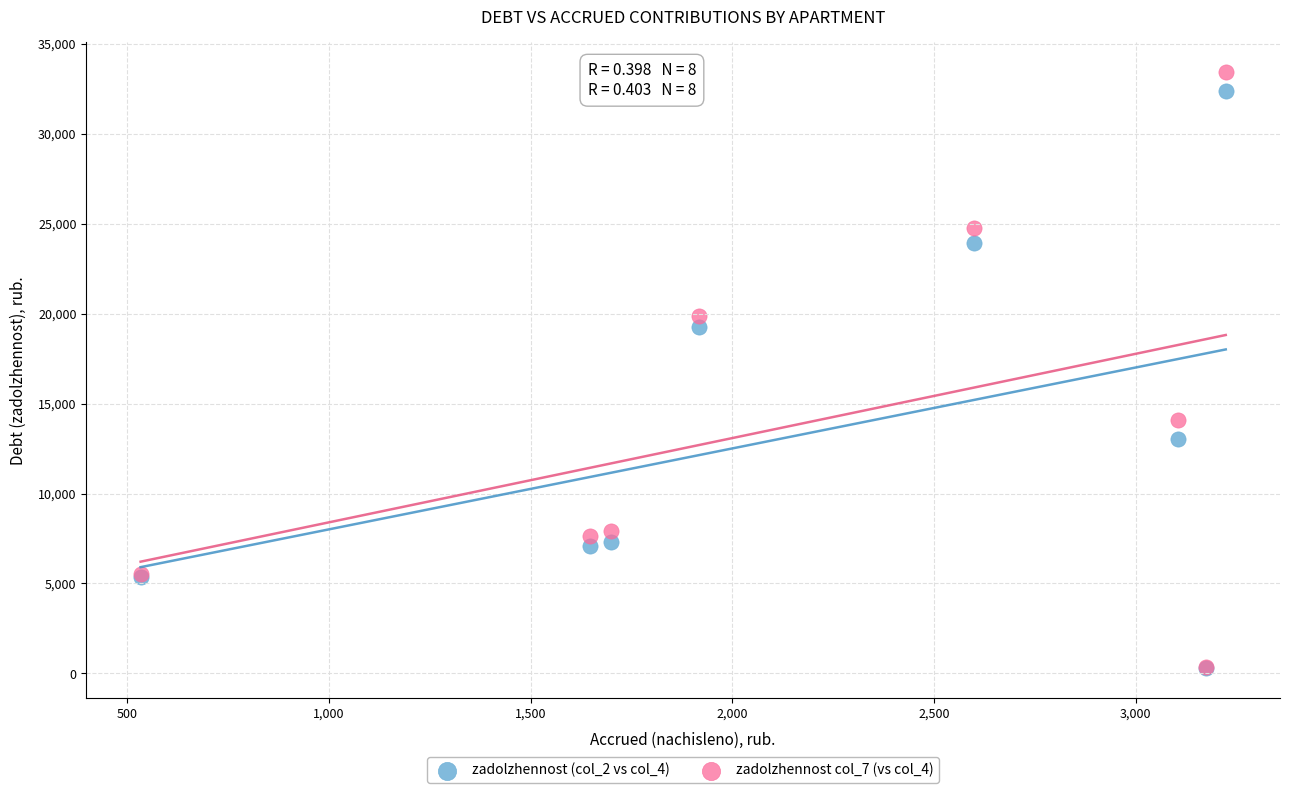

Across all series, what Y value is closest to 16863?

19254.2